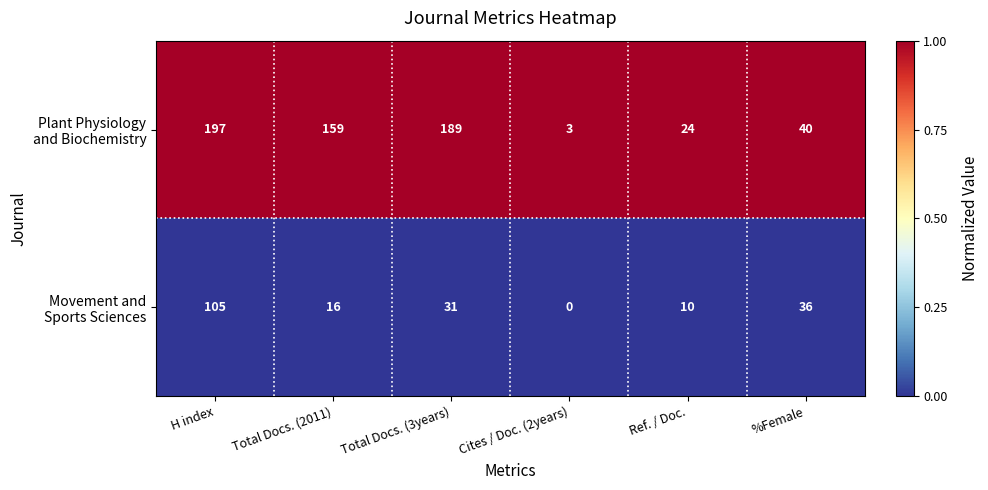

At how many categories does at least one series exceed 0?

6